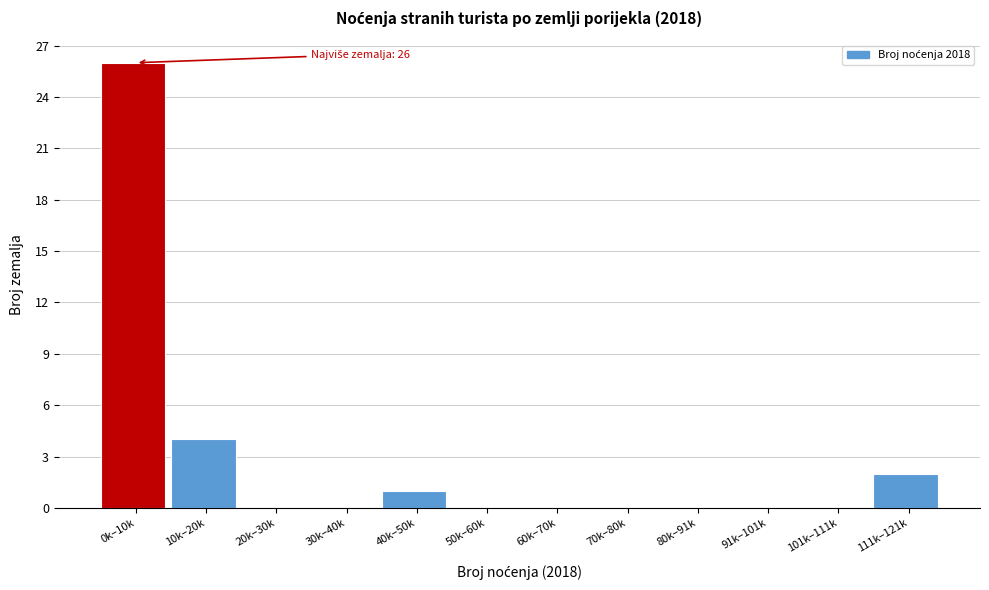

Reading left to right, extract all data points from this chart.

0k–10k=26	10k–20k=4	20k–30k=0	30k–40k=0	40k–50k=1	50k–60k=0	60k–70k=0	70k–80k=0	80k–91k=0	91k–101k=0	101k–111k=0	111k–121k=2